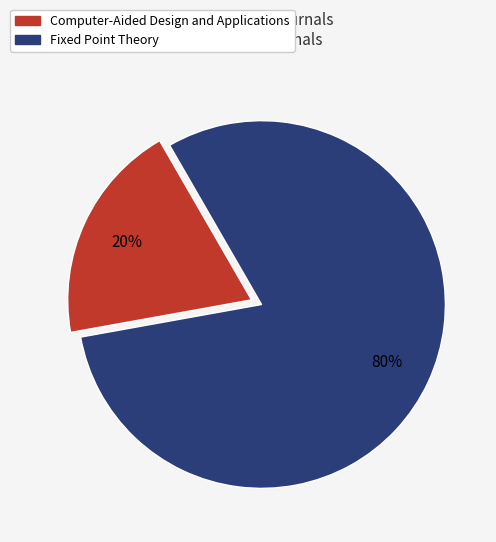

Do Fixed Point Theory and Computer-Aided Design and Applications together represent more than half of the pie?

Yes